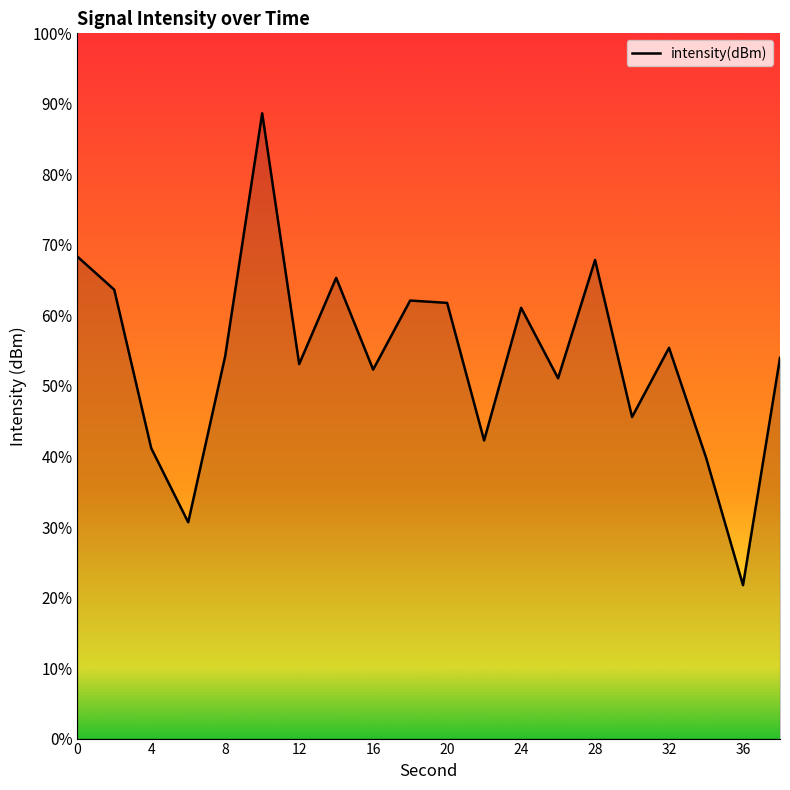

How many lines are shown in the chart?

1